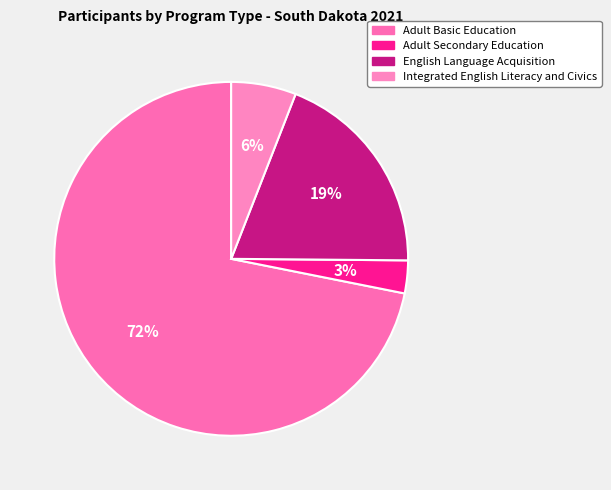

Count the number of slices in the pie.

4